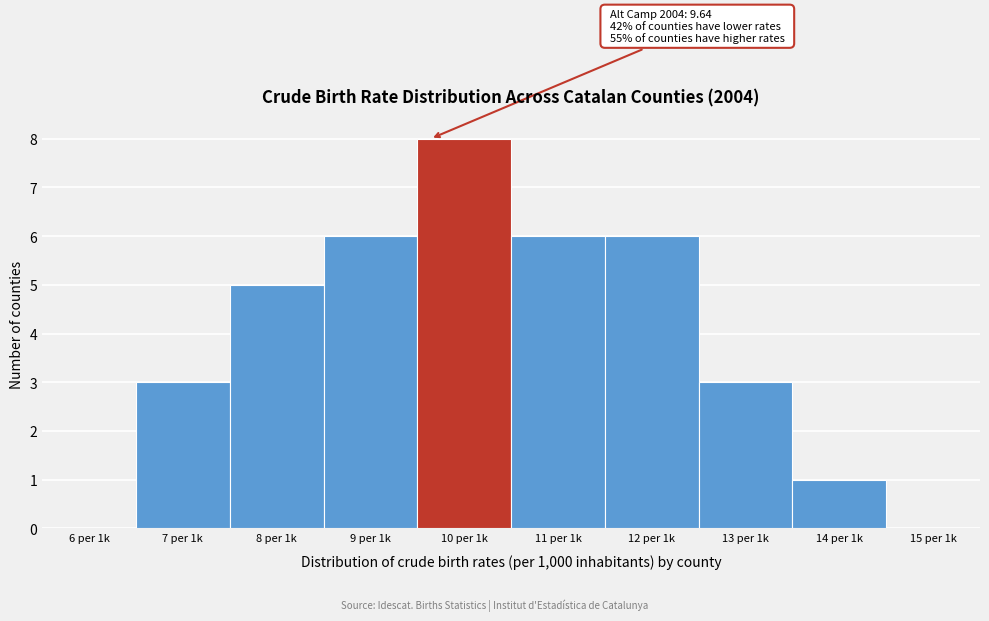

Reading left to right, list all the values displayed in this chart.

6 per 1k=0	7 per 1k=3	8 per 1k=5	9 per 1k=6	10 per 1k=8	11 per 1k=6	12 per 1k=6	13 per 1k=3	14 per 1k=1